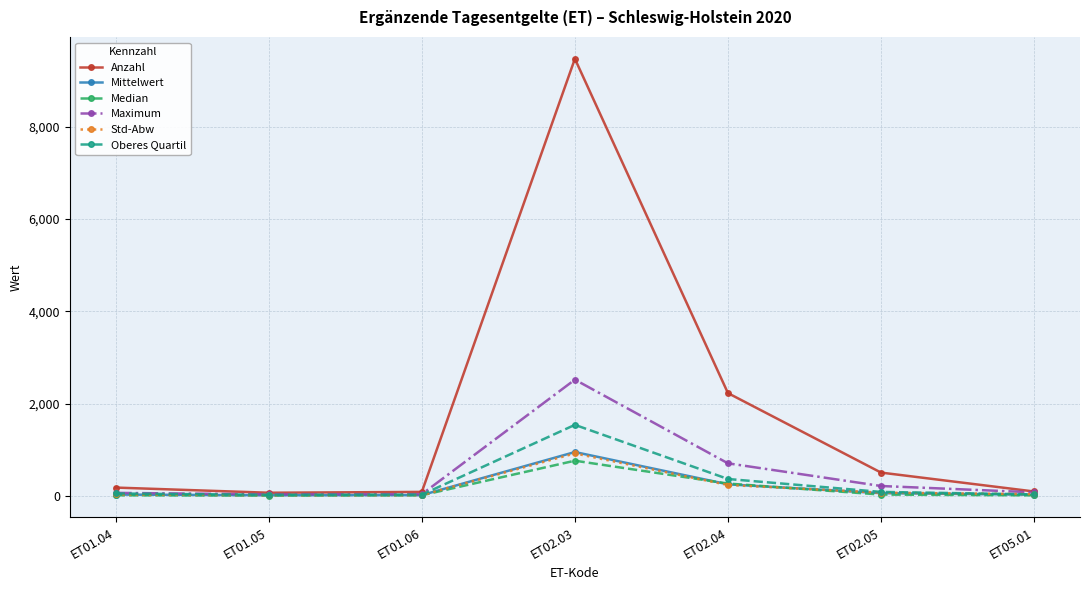

What is the minimum value for Anzahl?

65.0